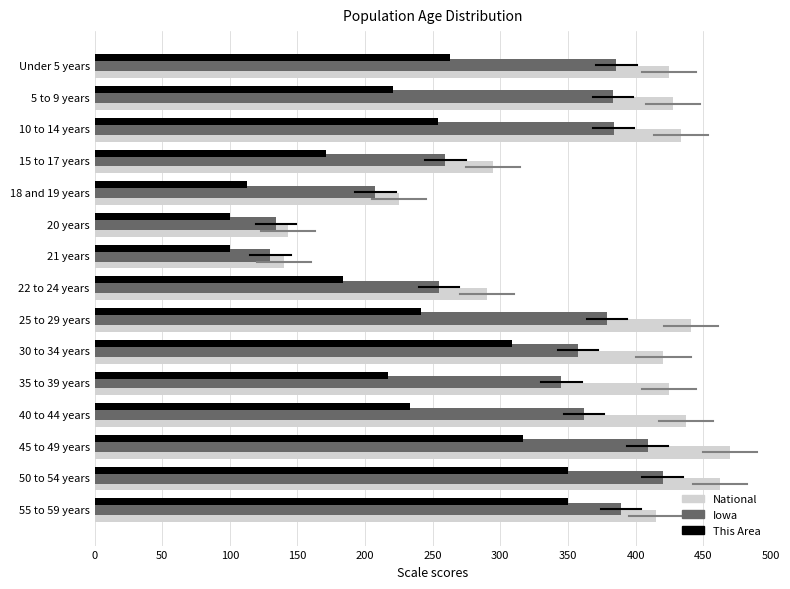

True or false: Iowa has a value of 420.0 at 50 to 54 years.

True